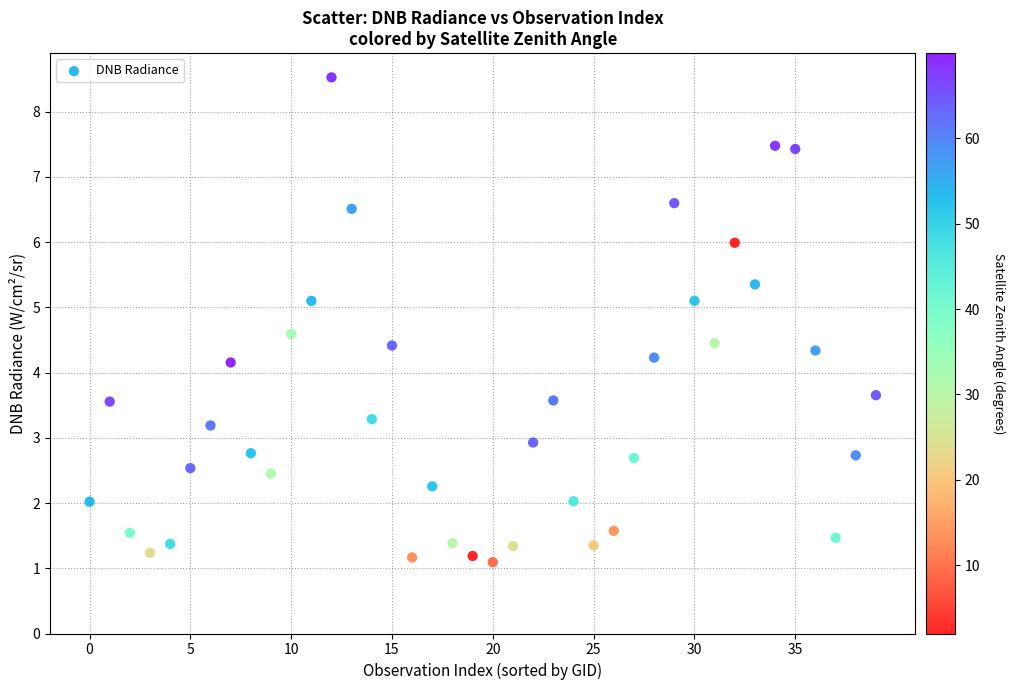

What is the range of Y values (max minus min)?

7.4